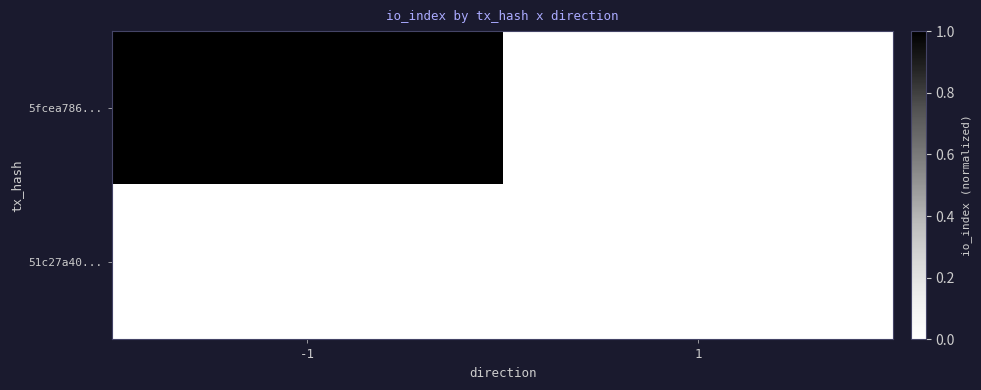

True or false: 51c27a40... has a value of 0.0 at 1.

False